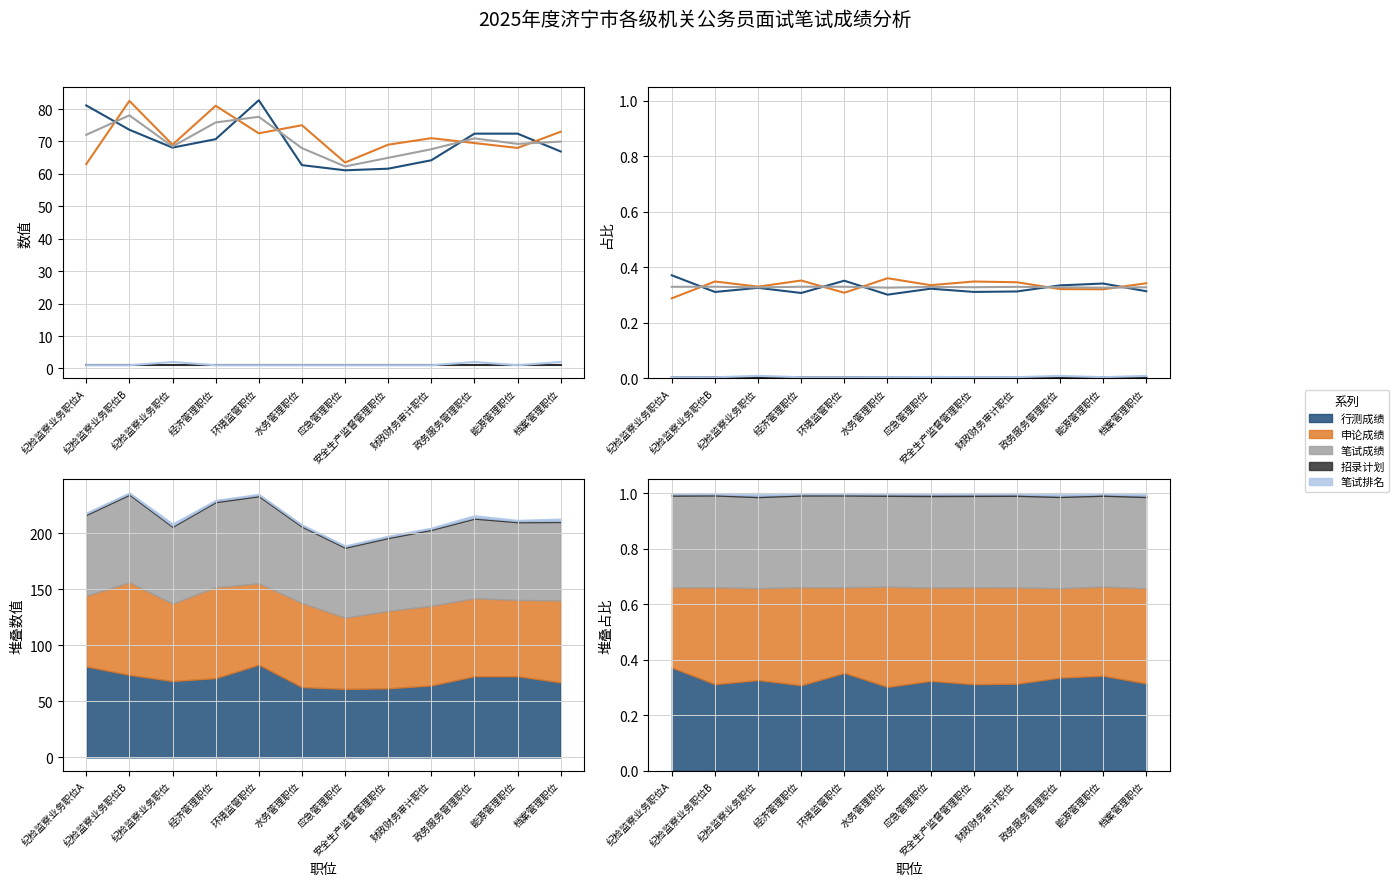

The 笔试成绩 series shows 0.2 at 档案管理职位. True or false?

False